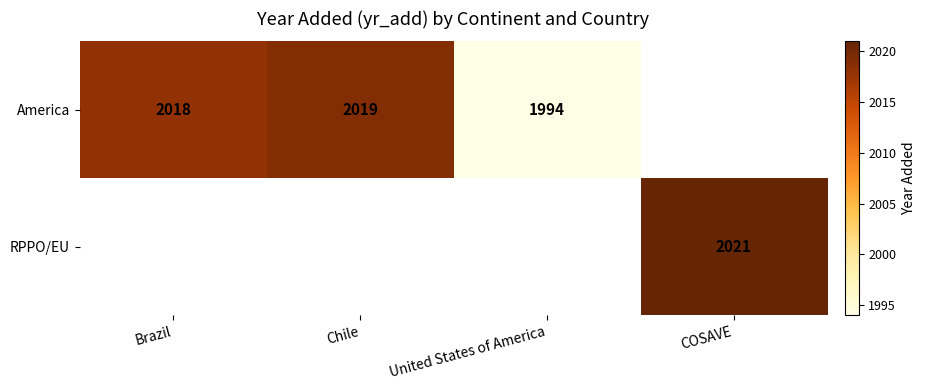

Which category has the highest value across all series?

COSAVE